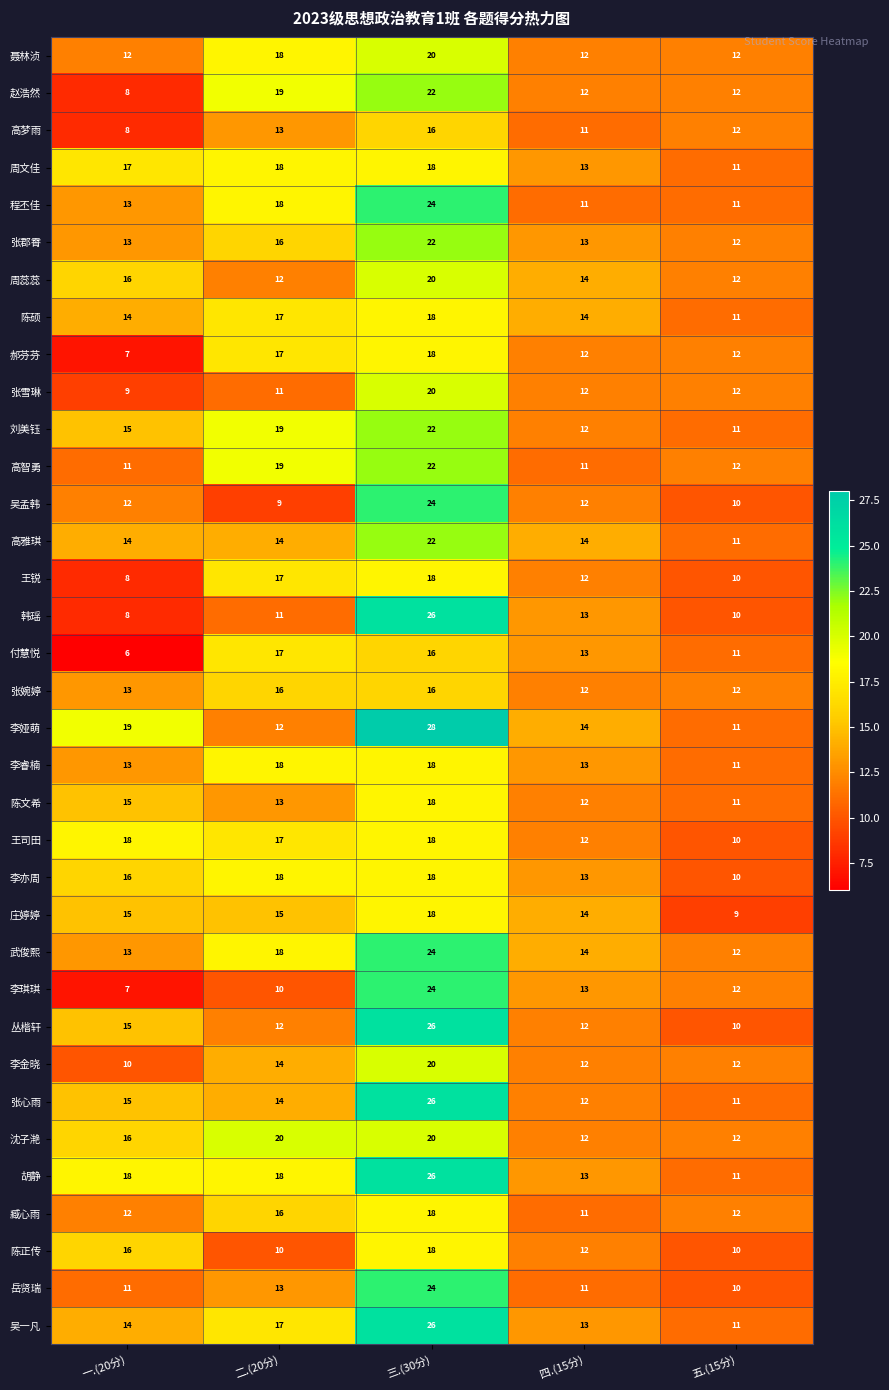

At which category does the chart reach its peak across all series?

三.(30分)